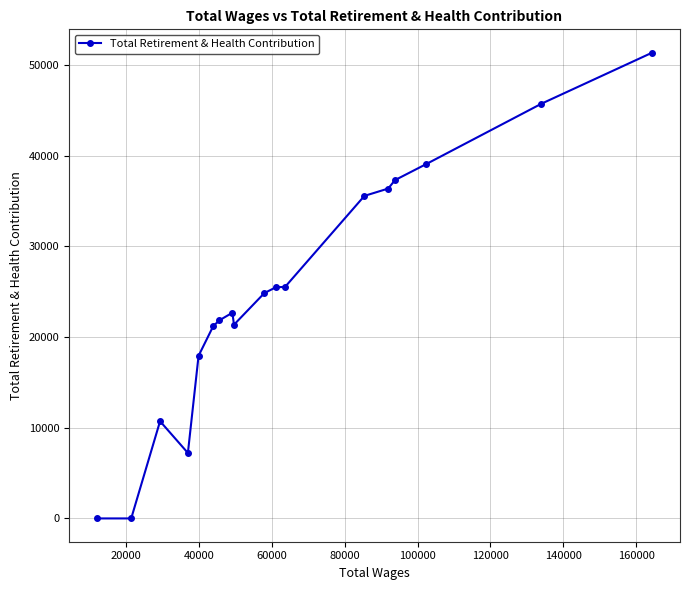

What is the sum of all values?

444141